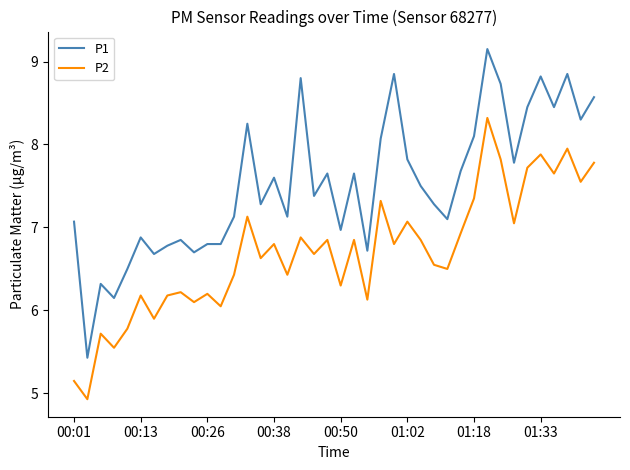

At how many categories does at least one series exceed 5?

40